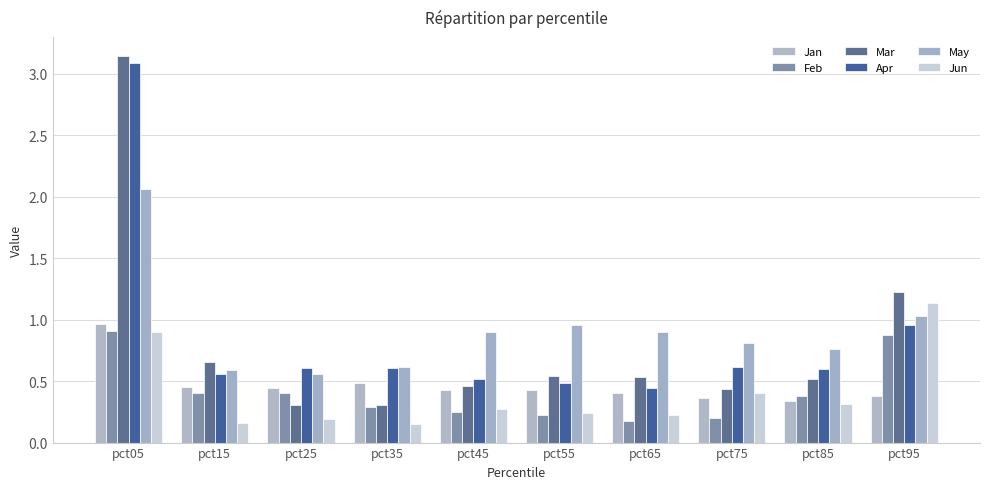

How many bars are there in total?

60